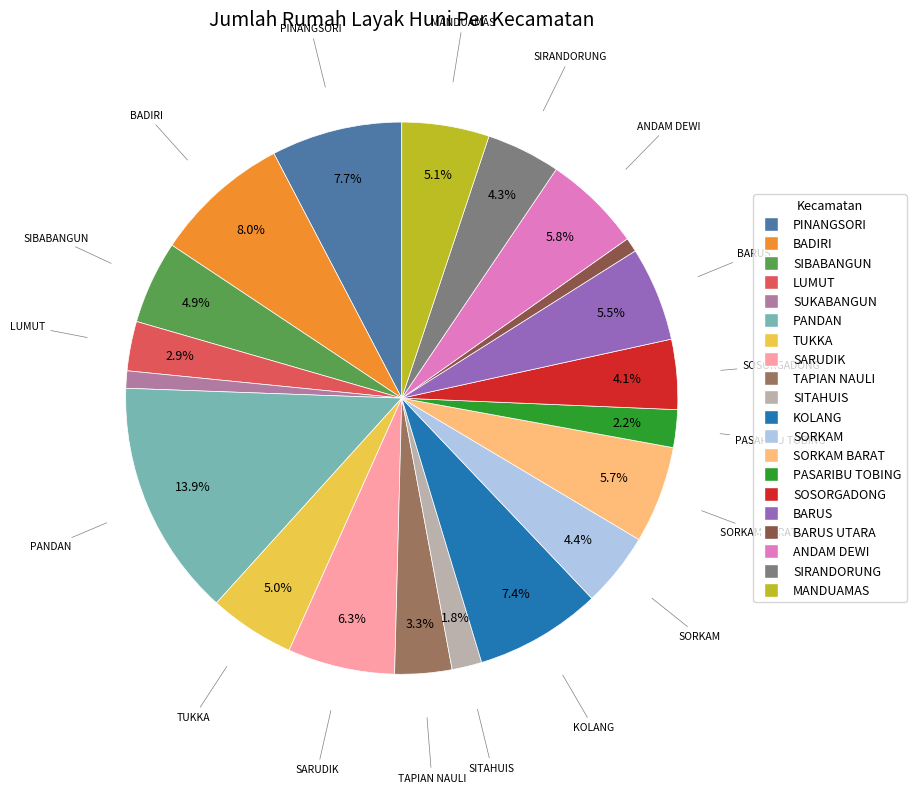

To the nearest percent, what is the difference between the largest and smallest slice percentages?

13%